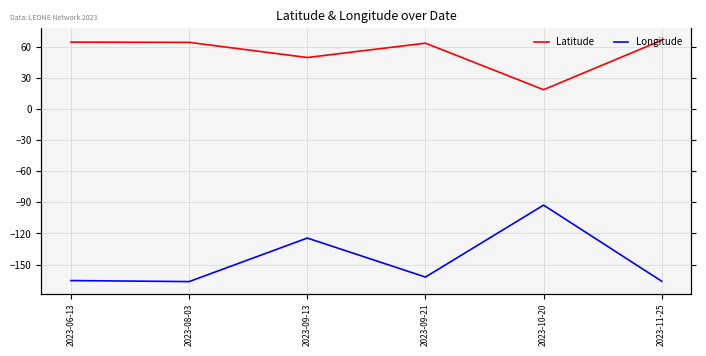

What position from the left is 2023-09-21?

4